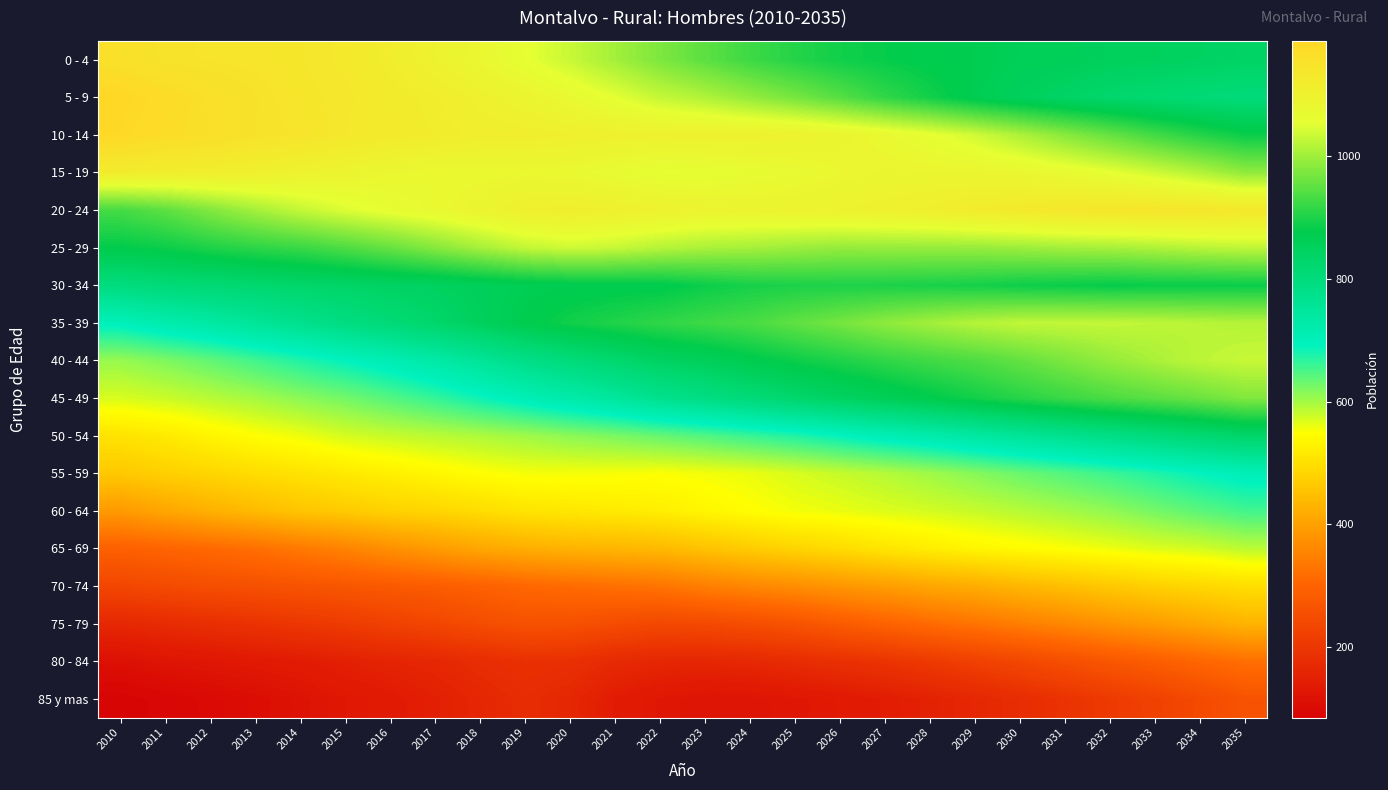

Which has a higher value, 2013 or 2029?

2013